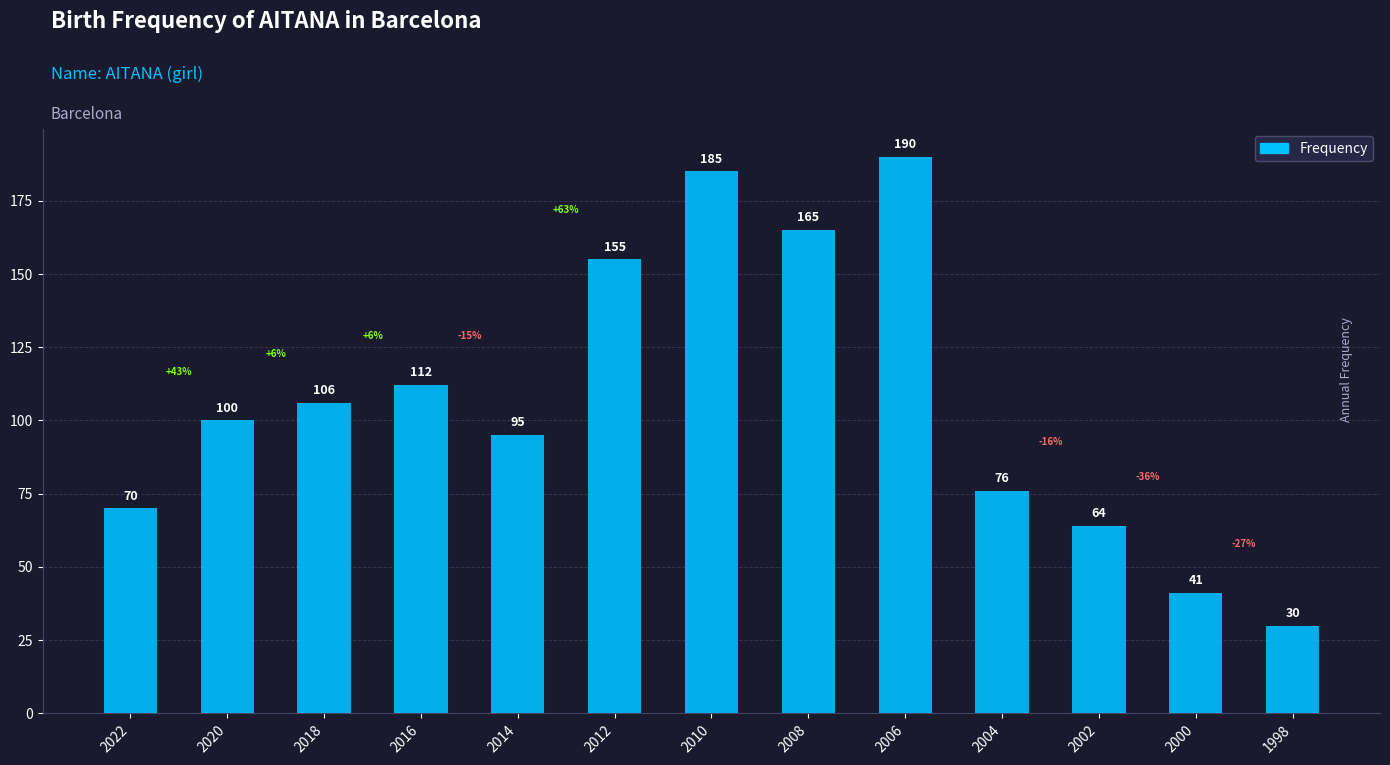

Rank the categories by value from lowest to highest.

1998, 2000, 2002, 2022, 2004, 2014, 2020, 2018, 2016, 2012, 2008, 2010, 2006